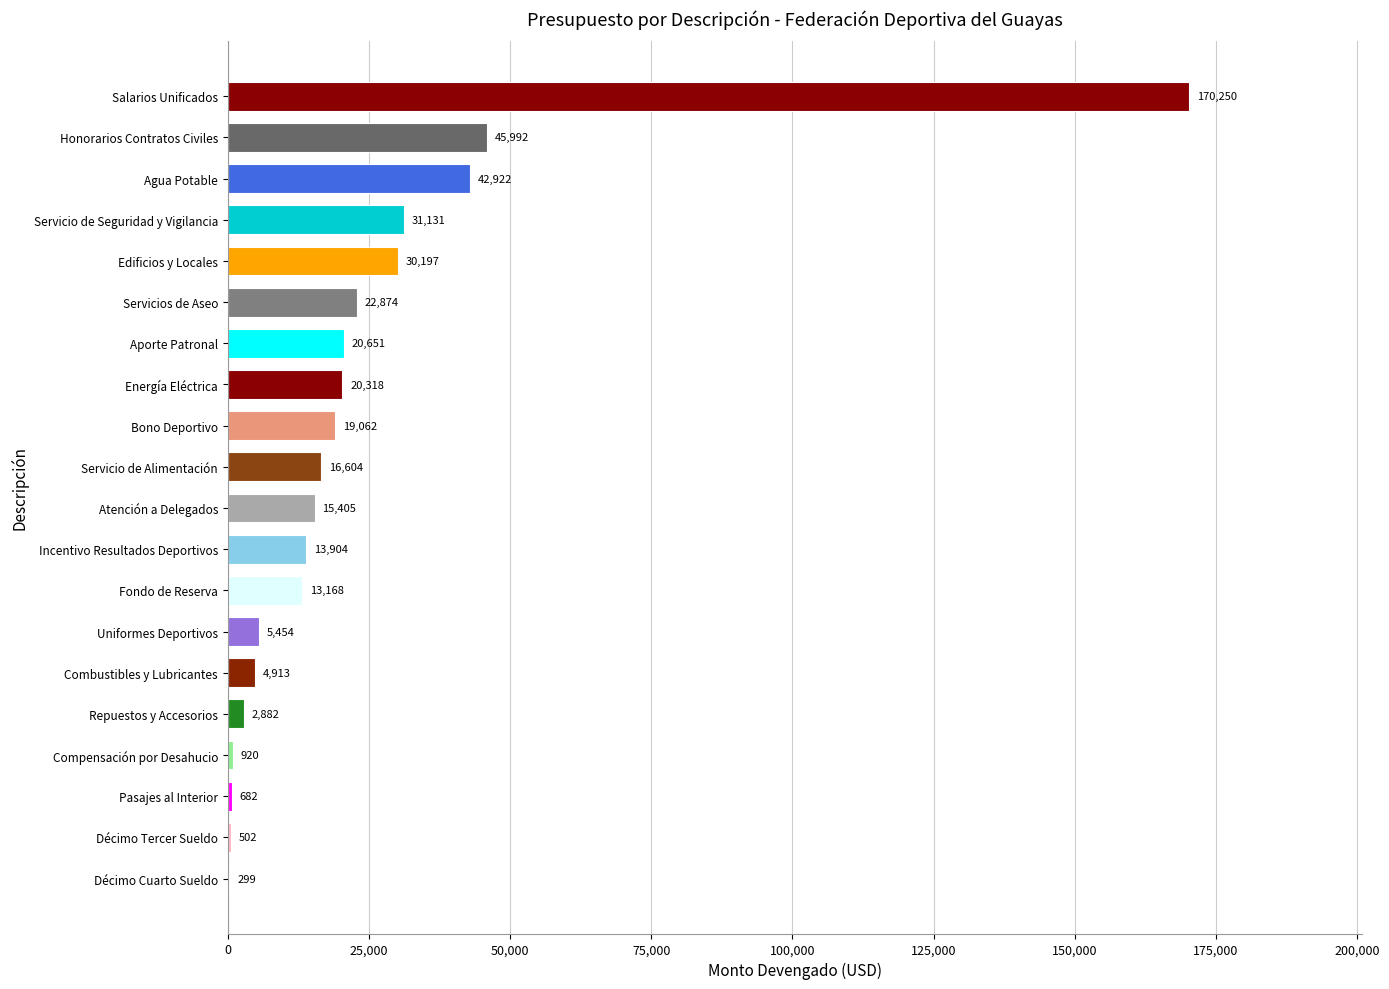

The chart shows a value of 11928.4 at Energía Eléctrica. True or false?

False